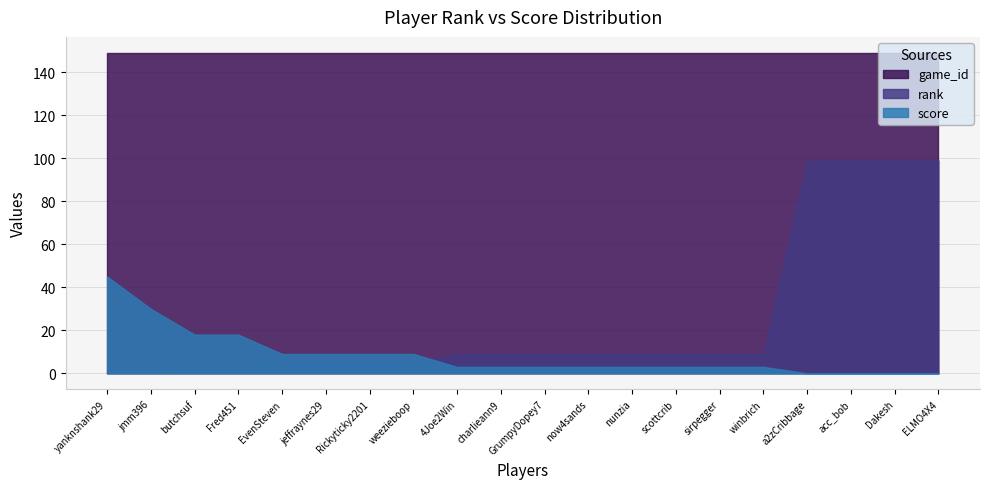

At Rickyticky2201, list the series in order from largest to smallest.

game_id, score, rank